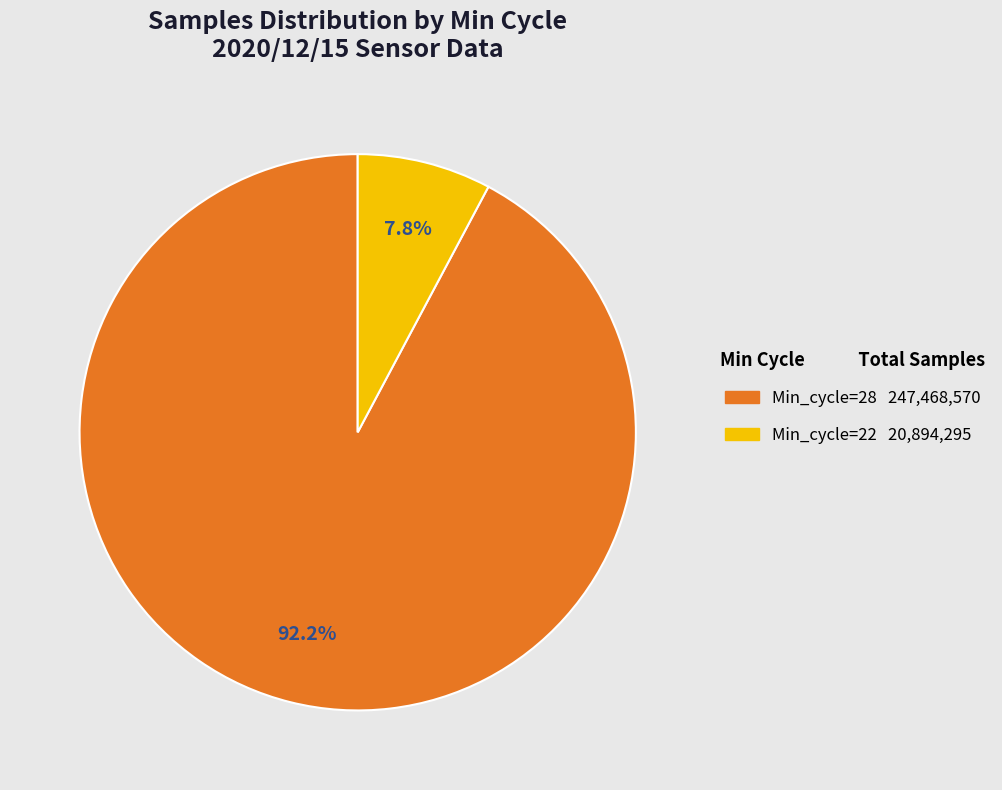

Does any single category account for the majority?

Yes